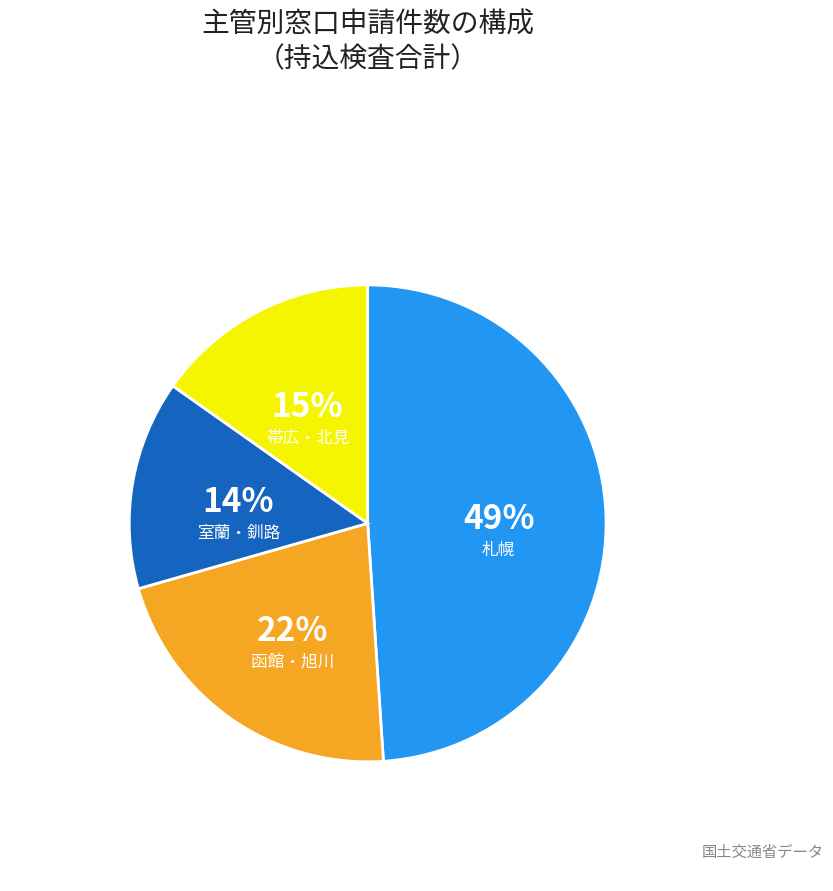

How many segments does this pie chart have?

4